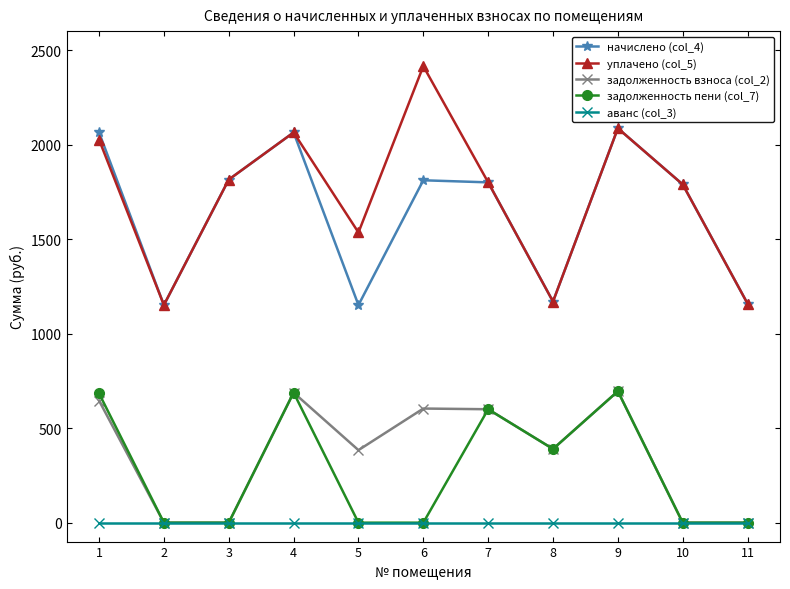

True or false: задолженность взноса (col_2) and начислено (col_4) cross at least once.

False